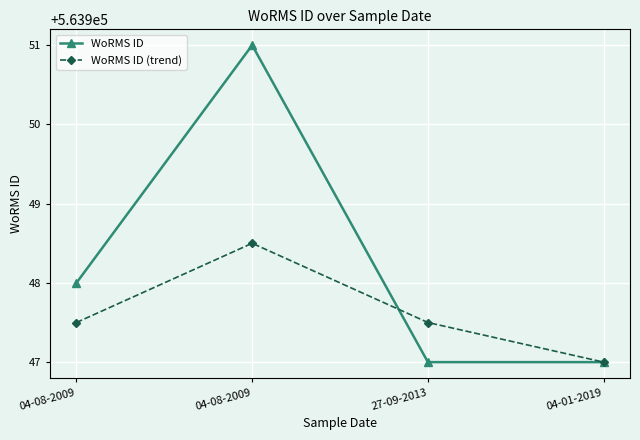

The WoRMS ID (trend) series shows 563948.5 at 04-08-2009. True or false?

True